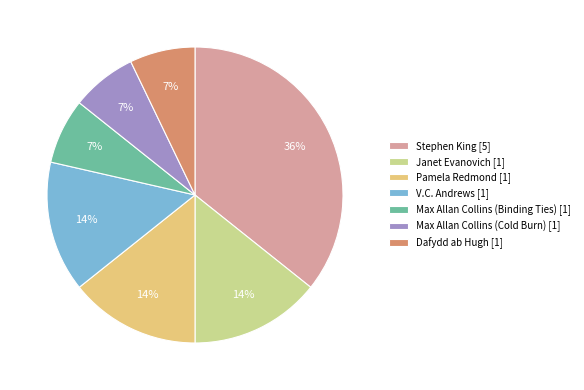

To the nearest percent, what is the combined percentage of Dafydd ab Hugh [1] and Max Allan Collins (Binding Ties) [1]?

14%